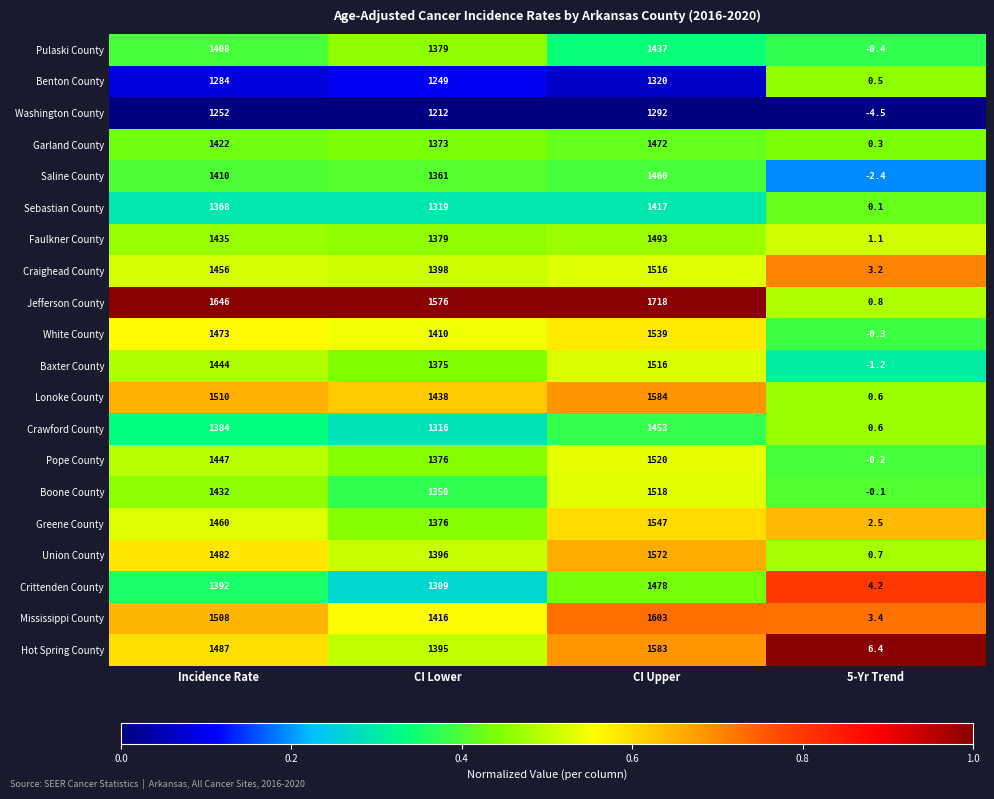

List the labels in order of Crittenden County value, largest first.

CI Upper, Incidence Rate, CI Lower, 5-Yr Trend